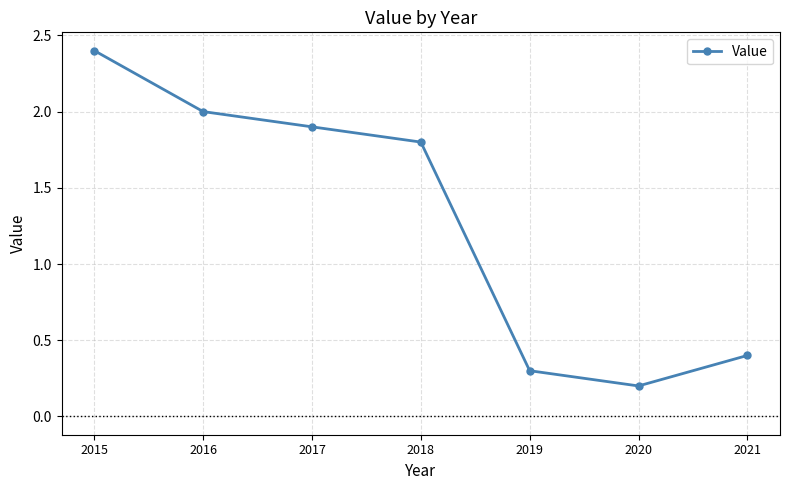

Does the chart display data point markers on the line(s)?

Yes